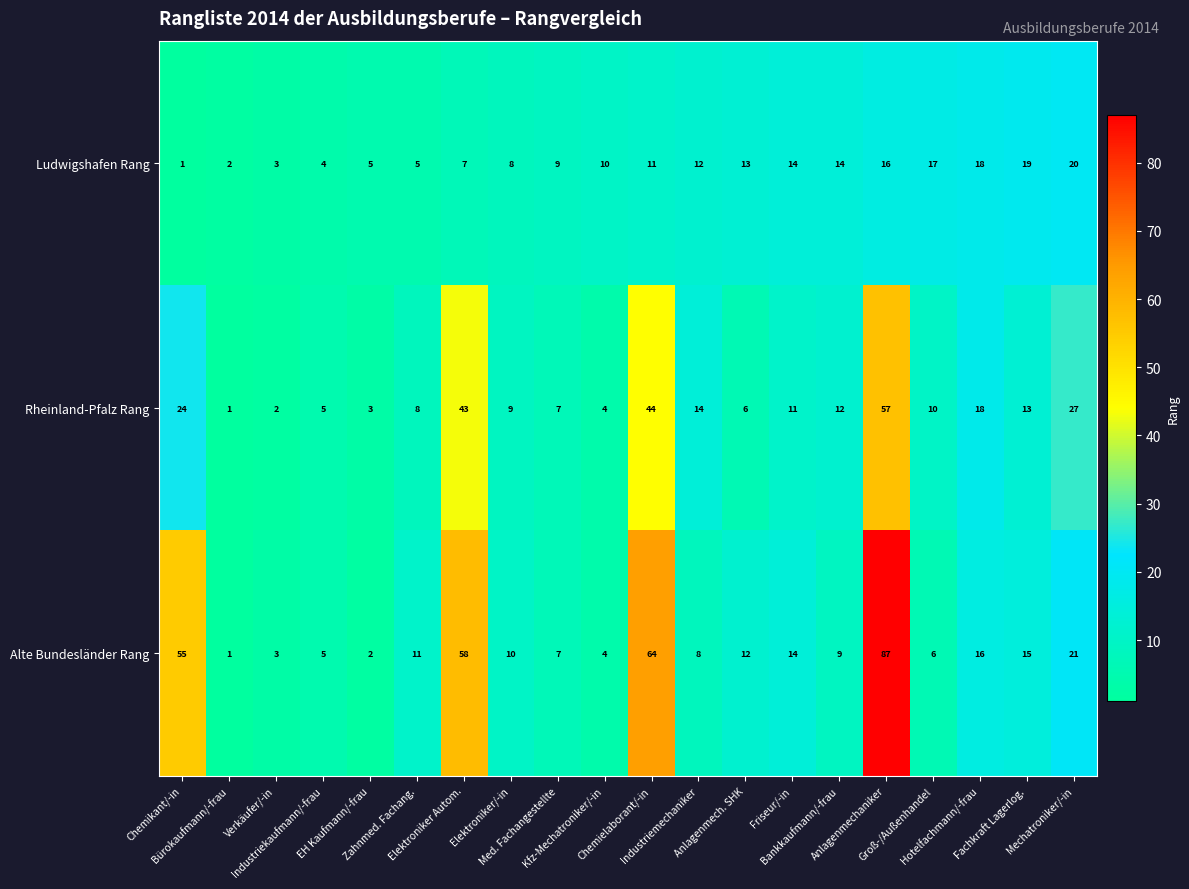

Which series has the largest total across all categories?

Alte Bundesländer Rang